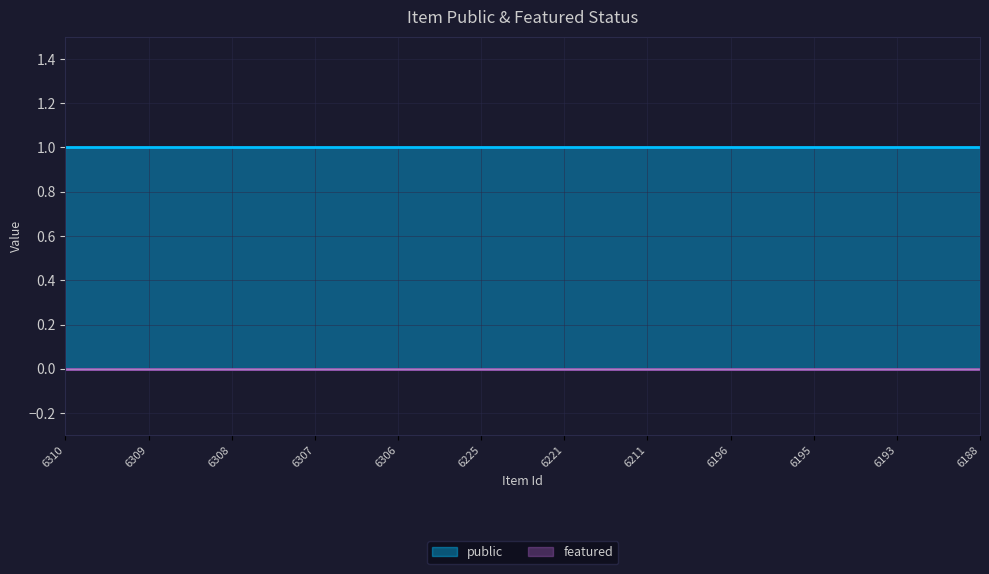

Does the chart display data point markers on the line(s)?

No